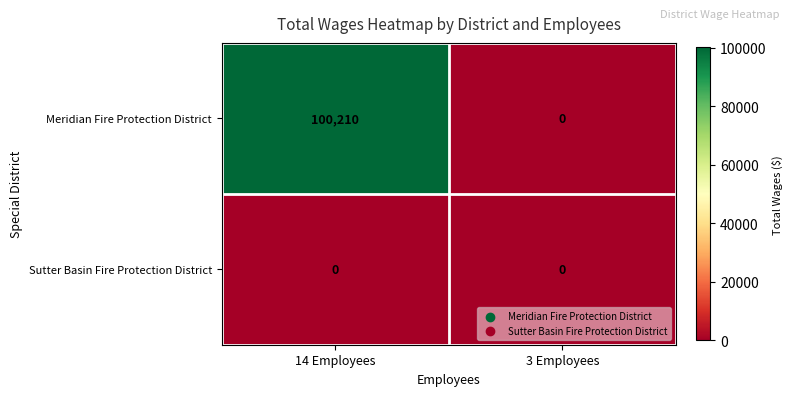

Rank the series by their maximum value, from highest to lowest.

Meridian Fire Protection District, Sutter Basin Fire Protection District